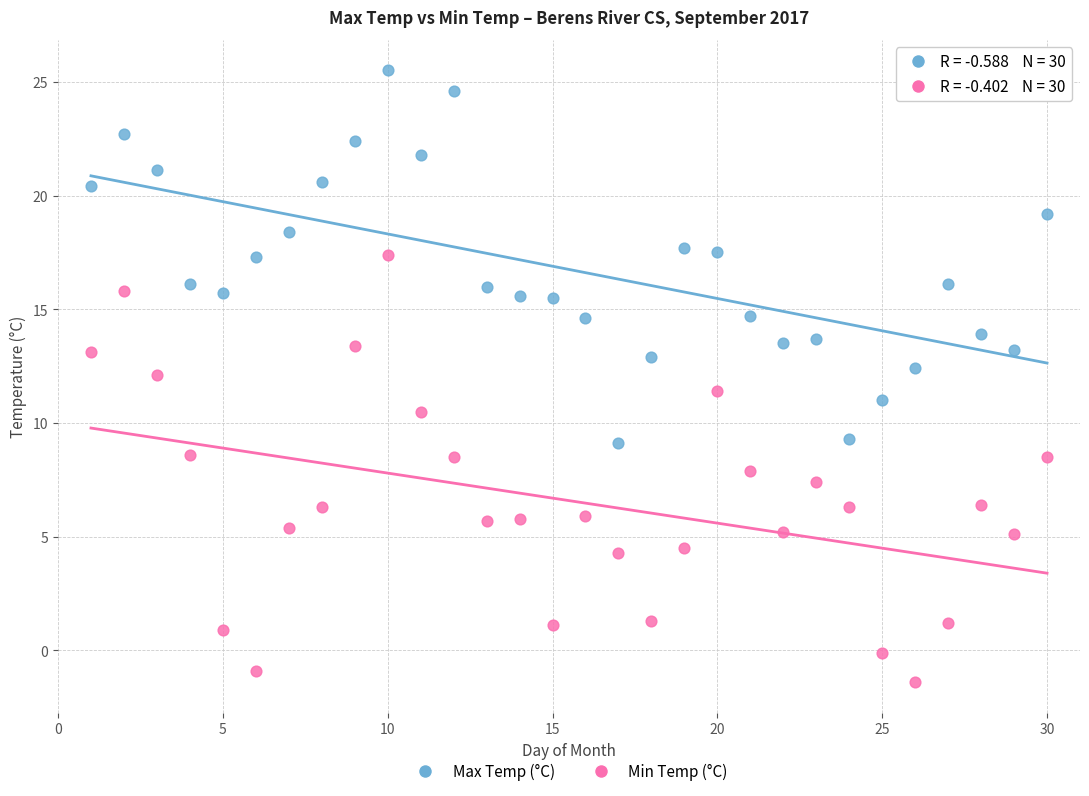

Which series contains the highest Y value?

Max Temp (°C)